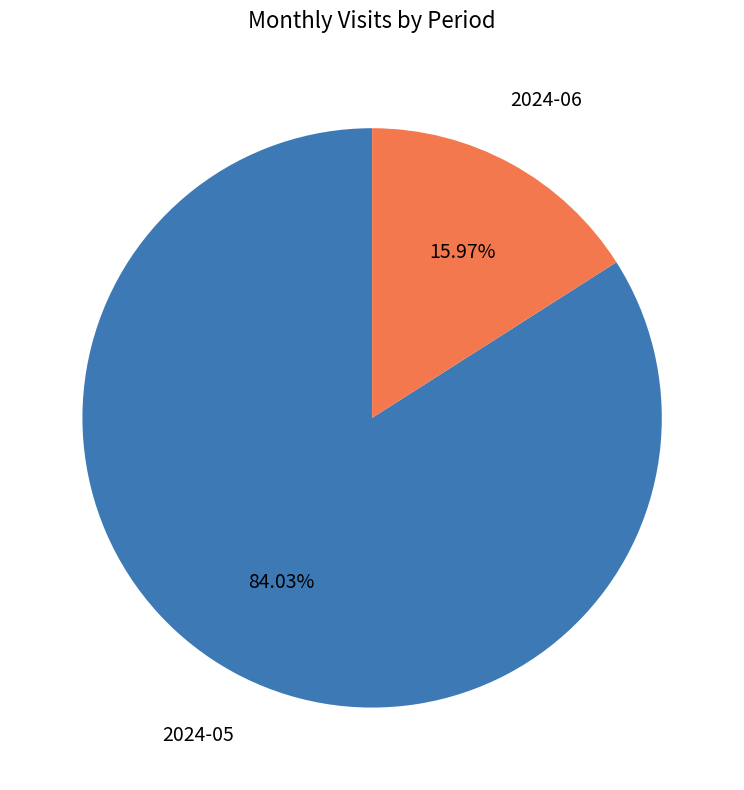

To the nearest percent, what is the difference between the largest and smallest slice percentages?

68%